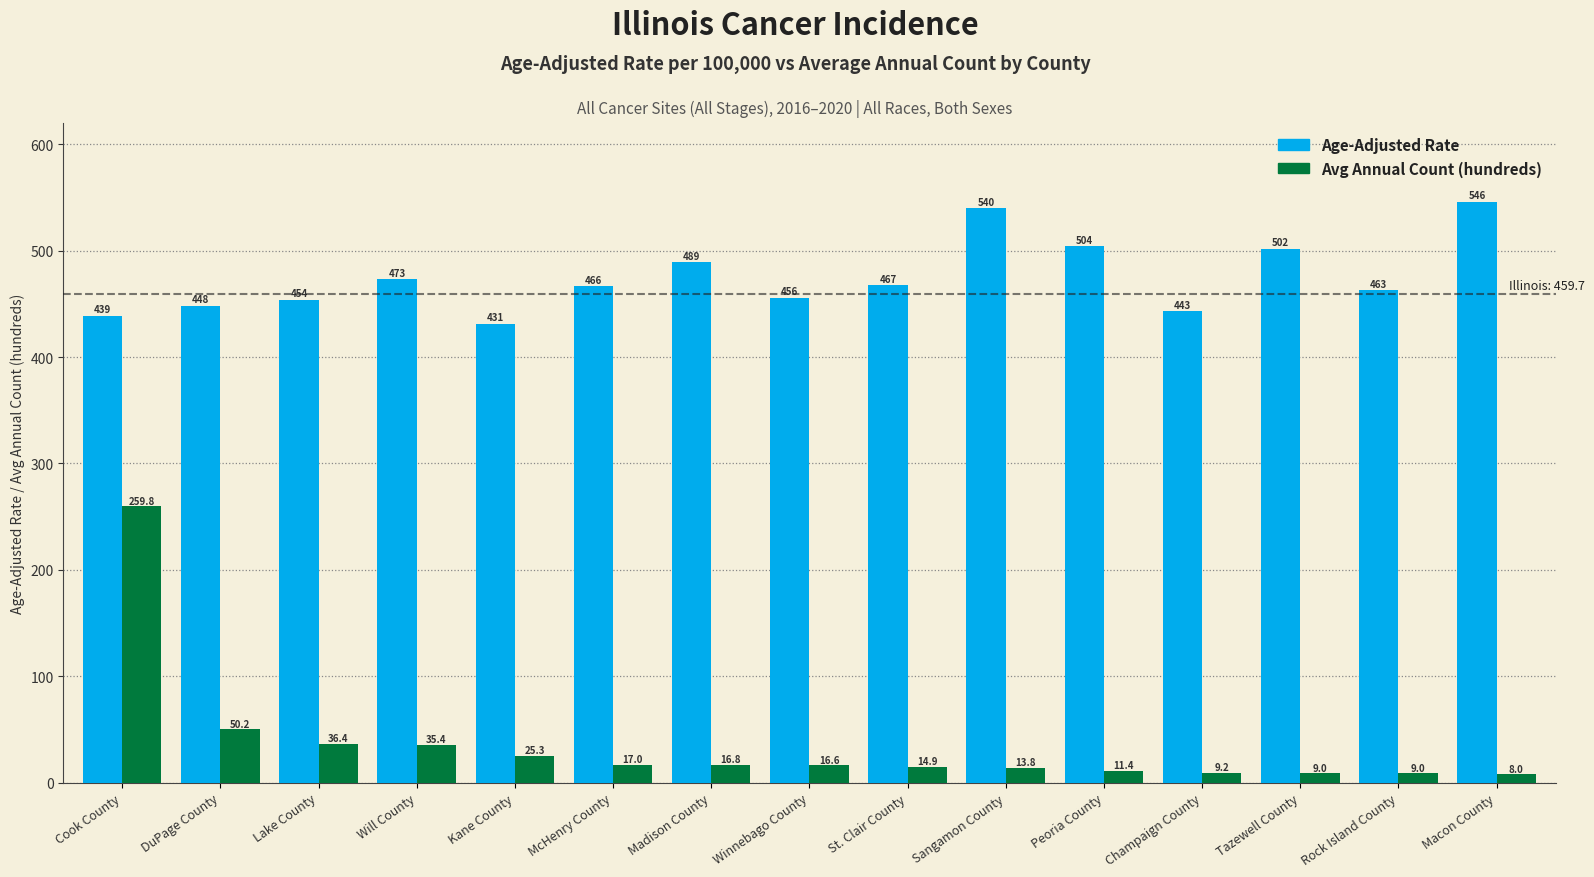

Count the number of categories in the chart.

15